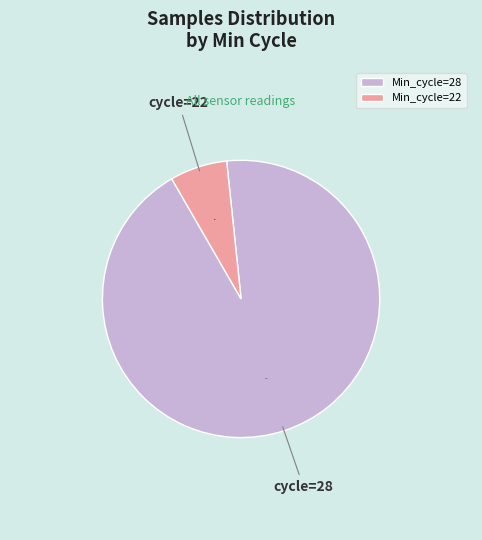

Combined, what portion of the pie is Min_cycle=22 and Min_cycle=28?

100.0%